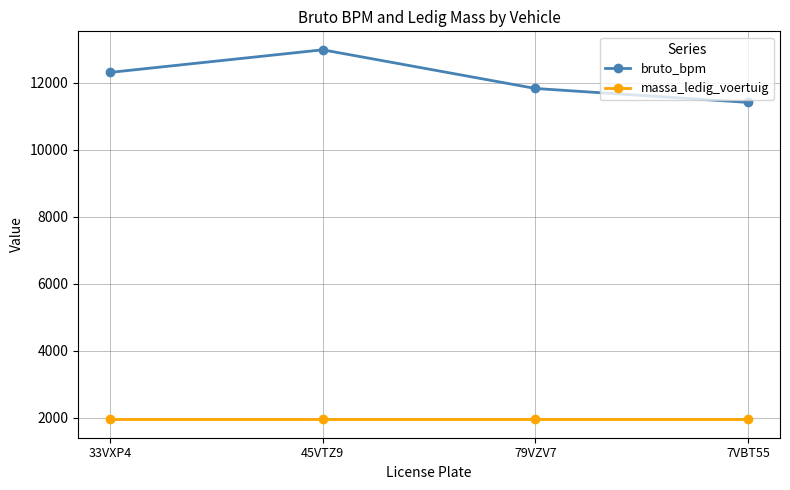

True or false: bruto_bpm has more than 0 points higher than both neighbors.

True